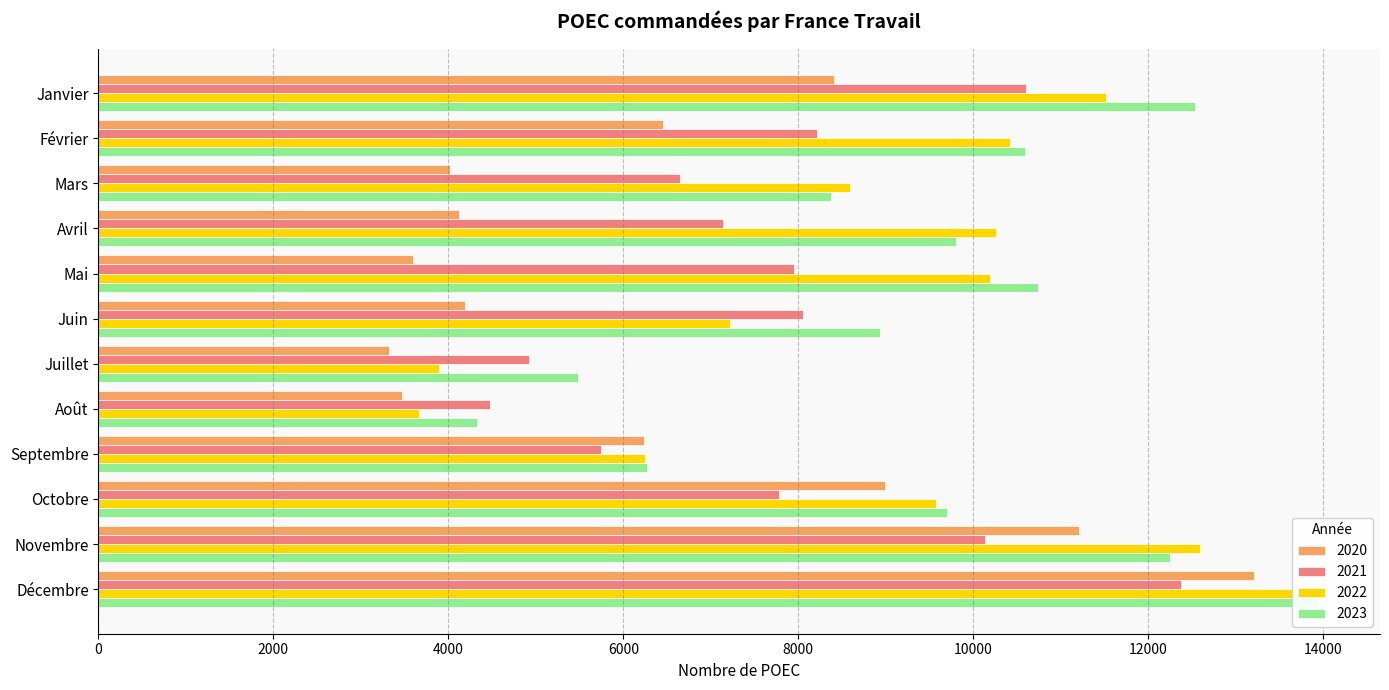

True or false: 2022 has a value of 10255 at Avril.

True